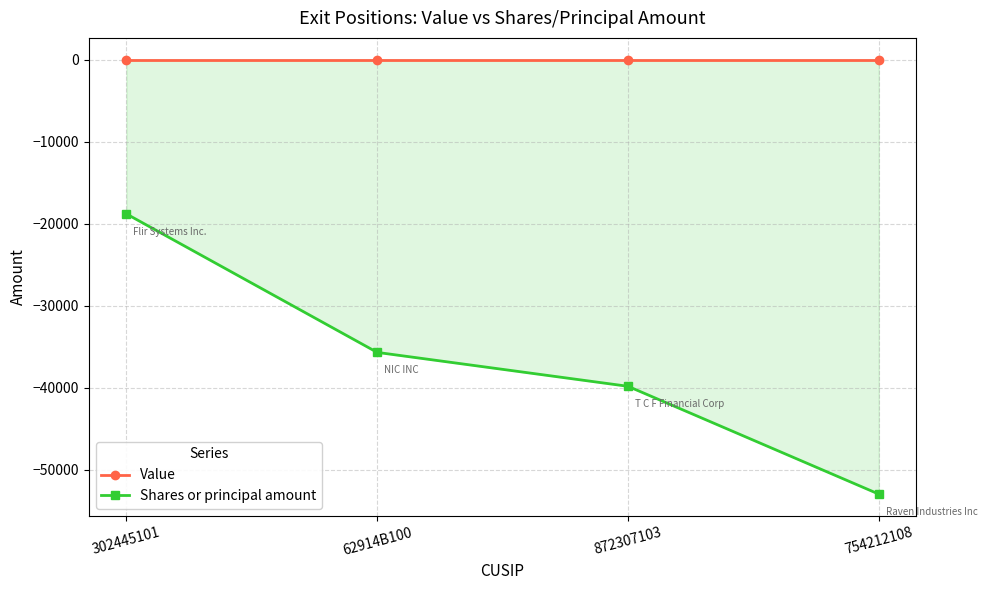

At which label does Value reach its minimum?

302445101